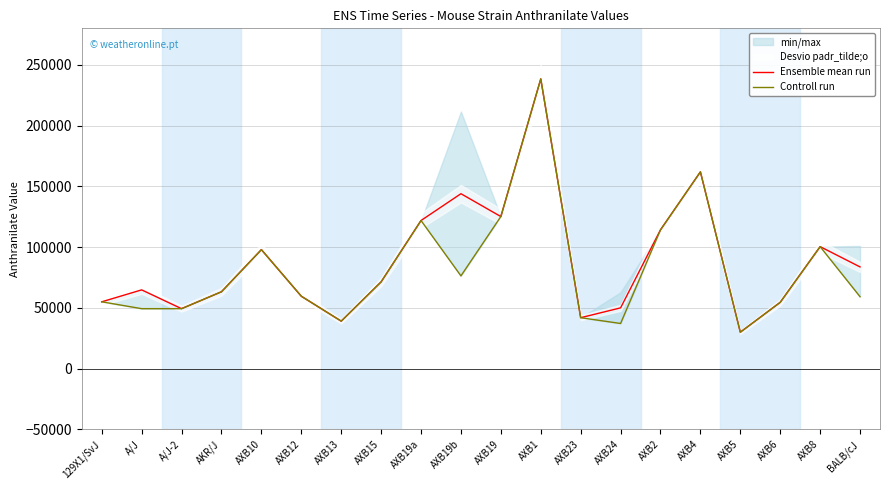

True or false: Controll run has more than 1 points higher than both neighbors.

True